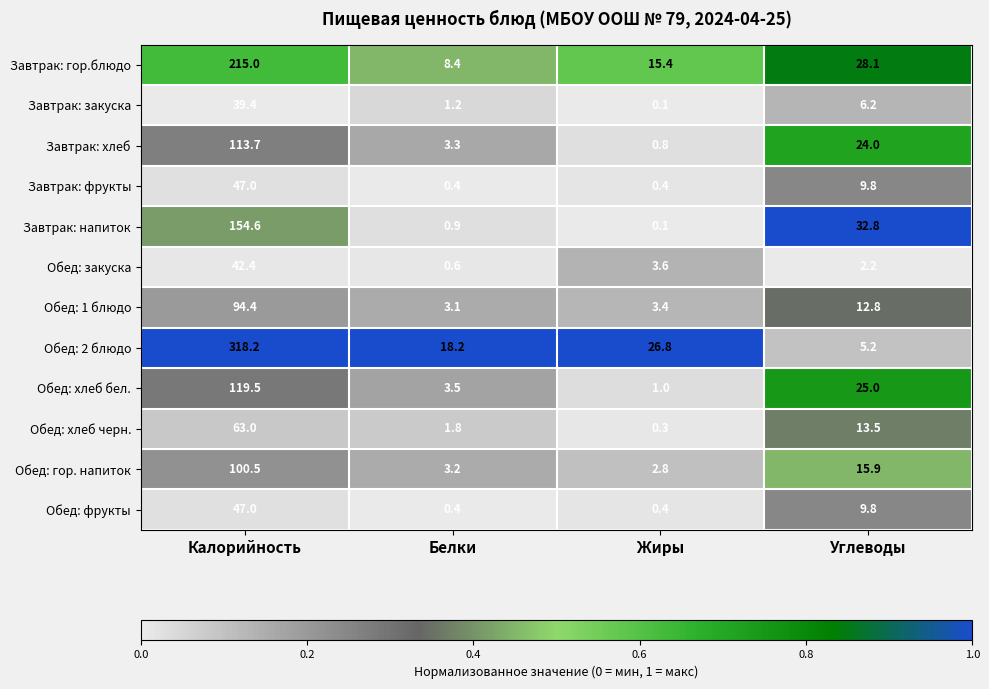

Read the Обед: гор. напиток value at Белки.

3.2